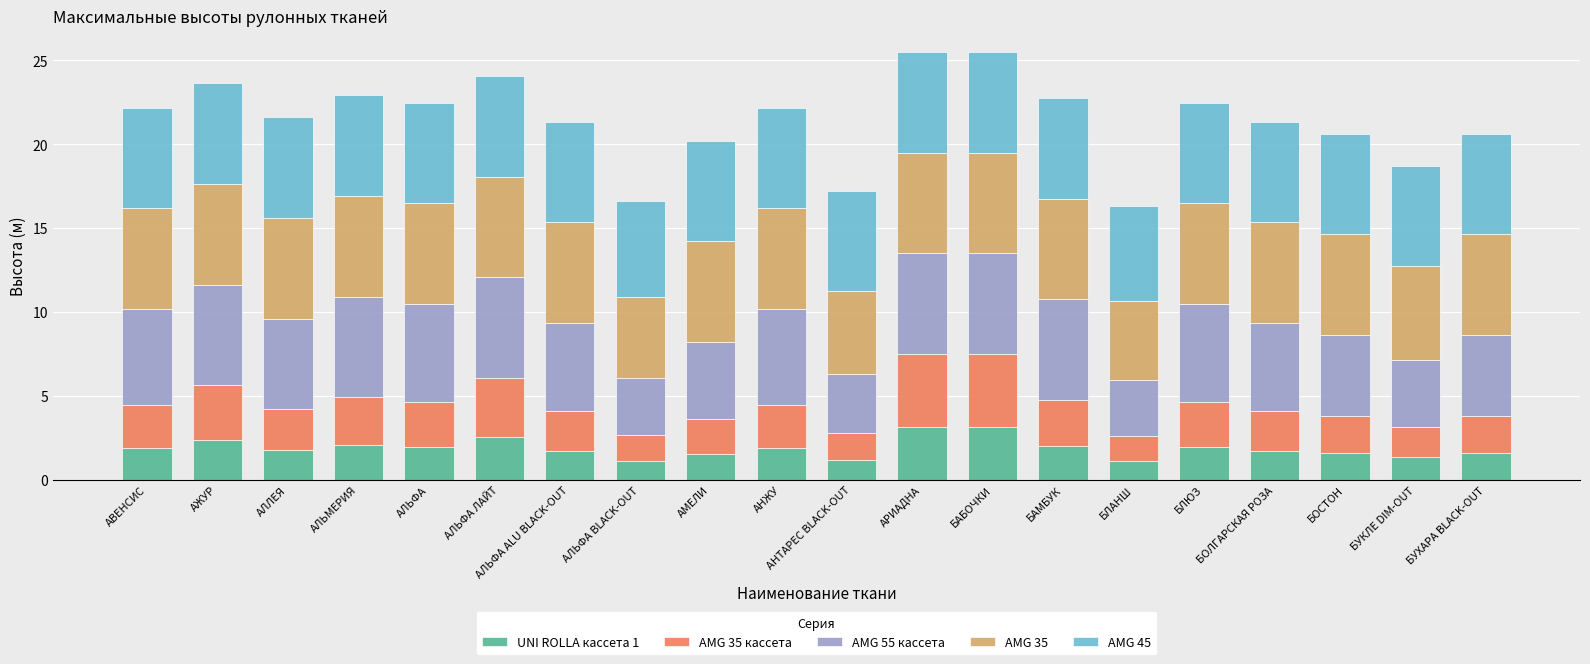

What is the lowest value of the UNI ROLLA кассета 1 series?

1.1